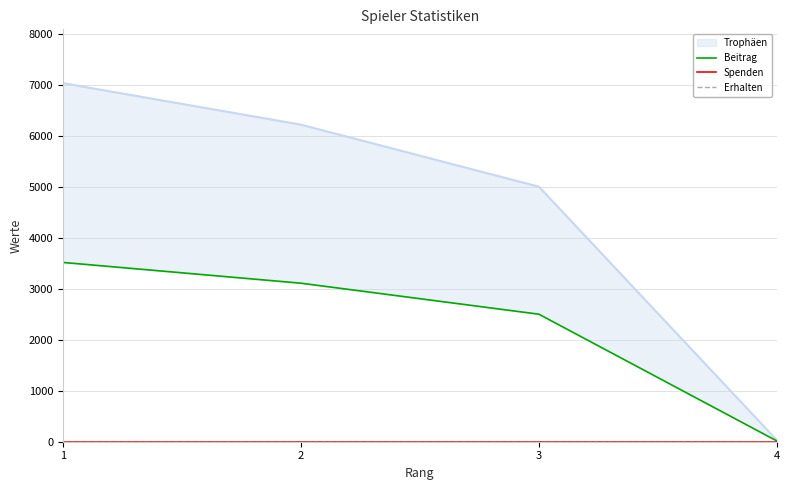

Does the chart display data point markers on the line(s)?

No